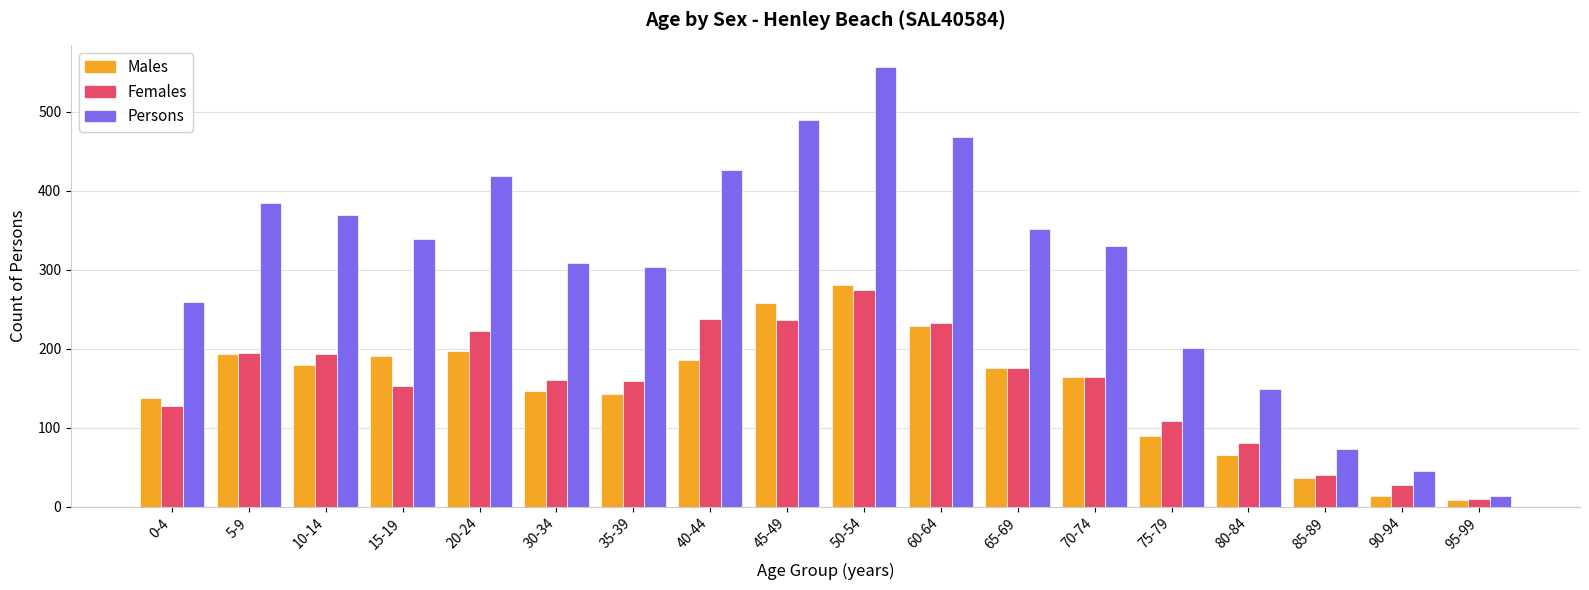

What is the difference between the Persons values at 0-4 and 20-24?

160